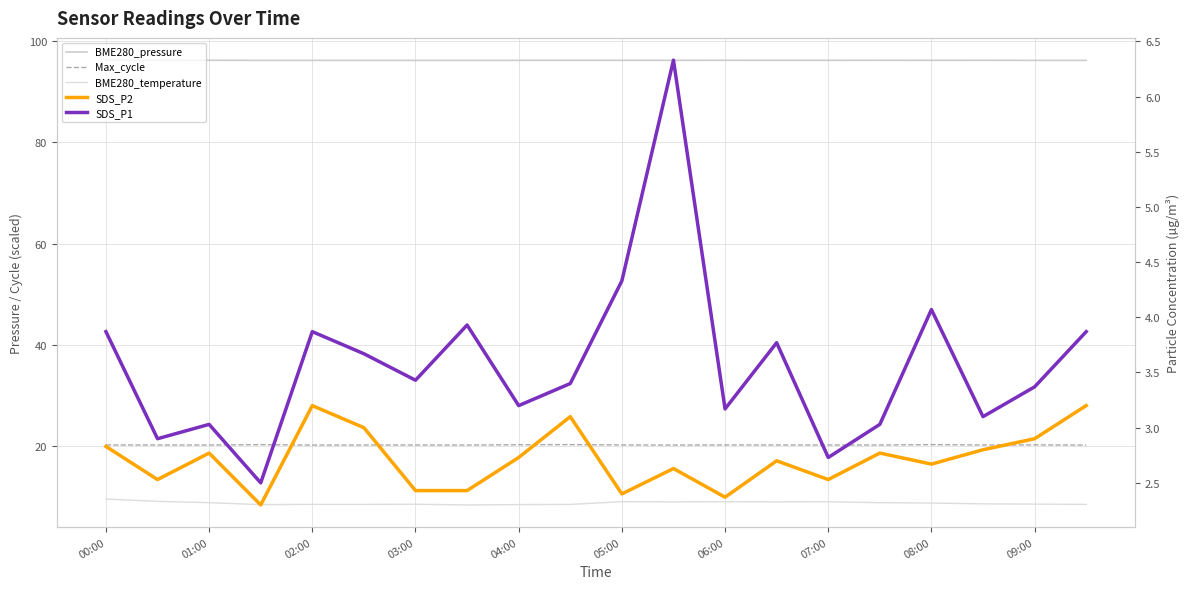

The Max_cycle series shows 20.2 at 07:00. True or false?

True